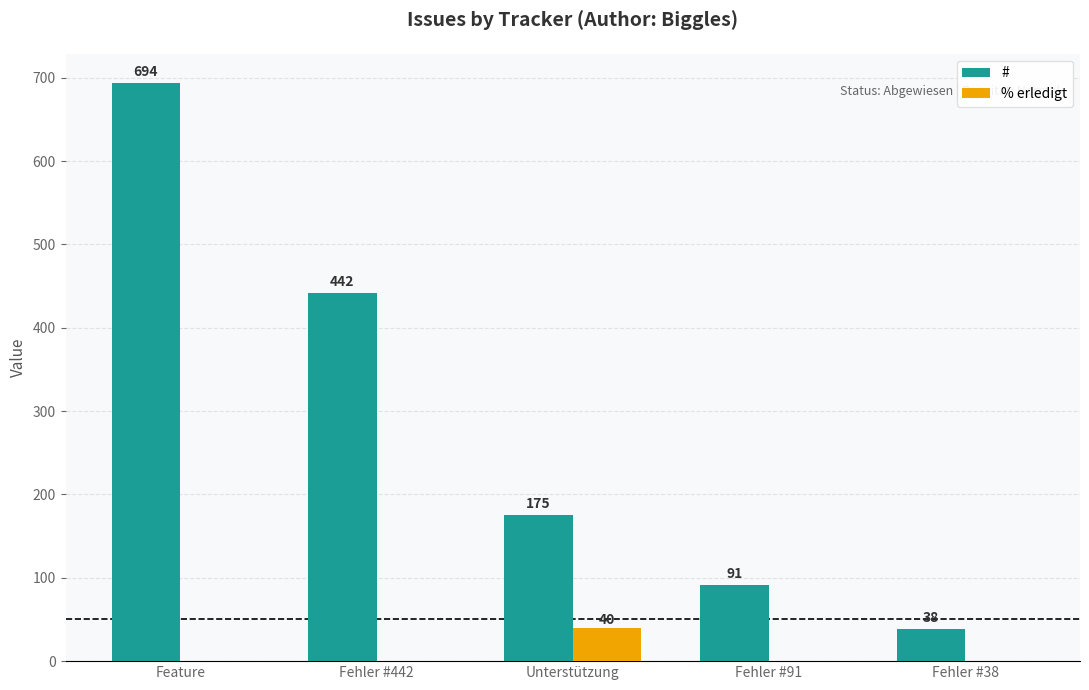

What is the highest value of the % erledigt series?

40